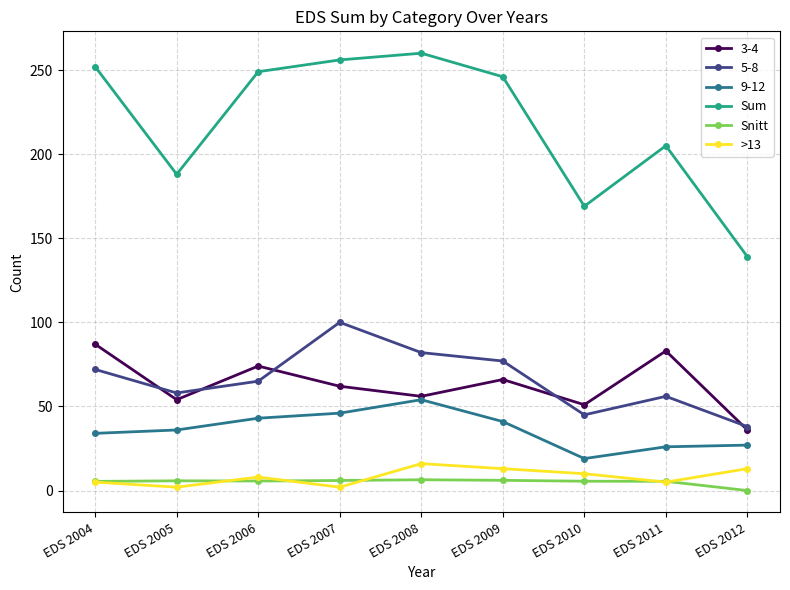

Is the value of 3-4 at EDS 2008 greater than the value of Snitt at EDS 2010?

Yes